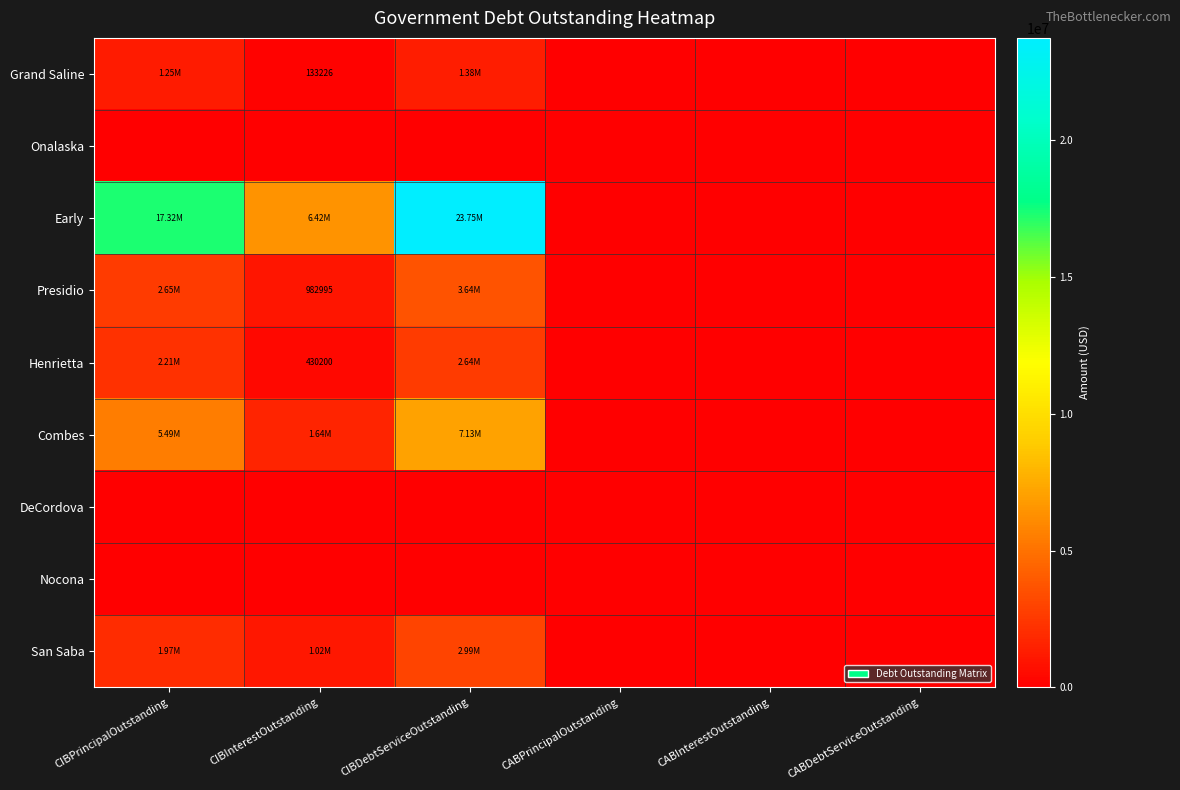

How many values in San Saba are above zero?

3